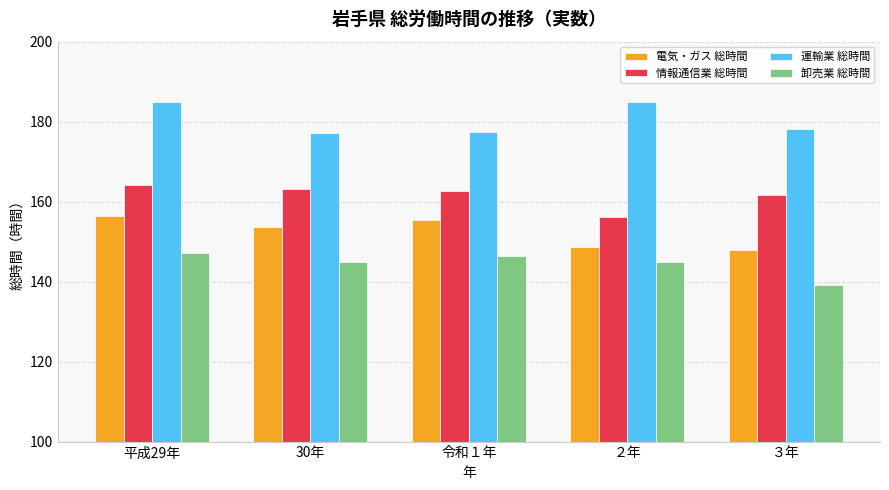

List the series in order of their peak value, lowest first.

卸売業 総時間, 電気・ガス 総時間, 情報通信業 総時間, 運輸業 総時間